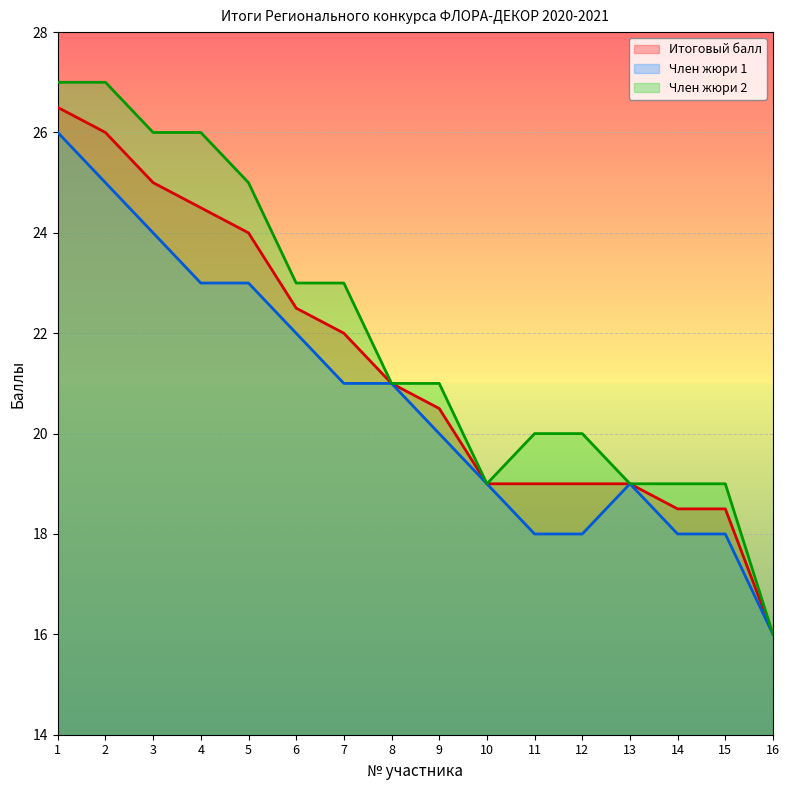

Between 1 and 9, which is larger?

1